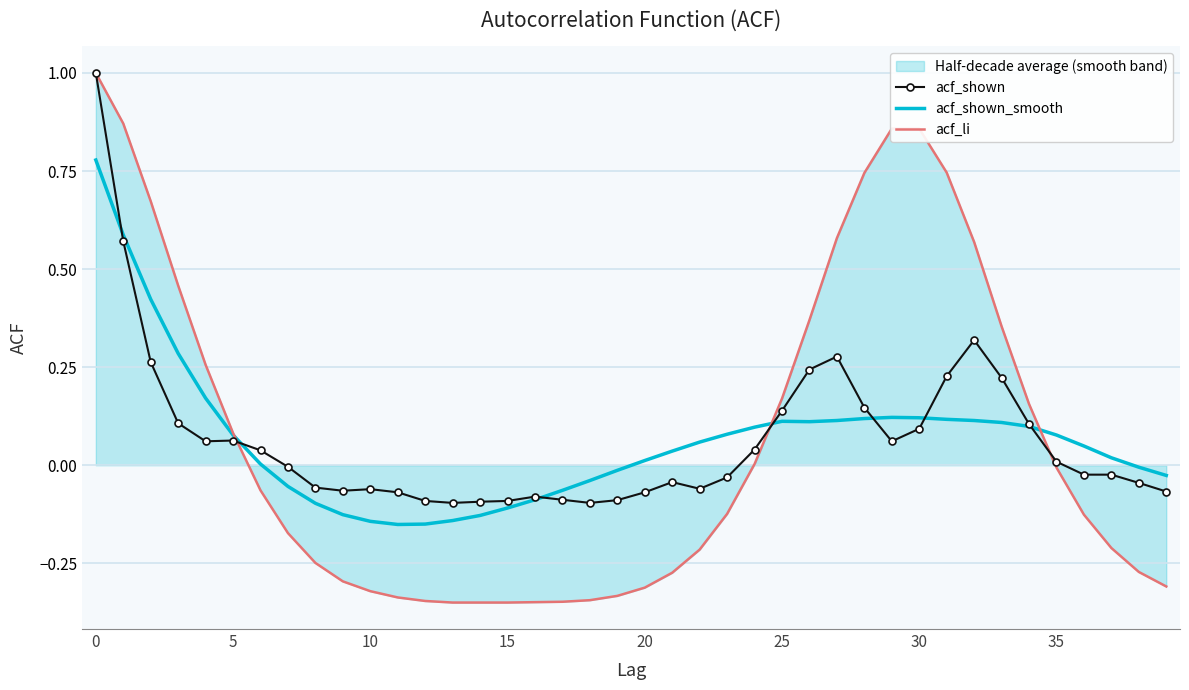

True or false: acf_shown_smooth has more than 0 points higher than both neighbors.

True